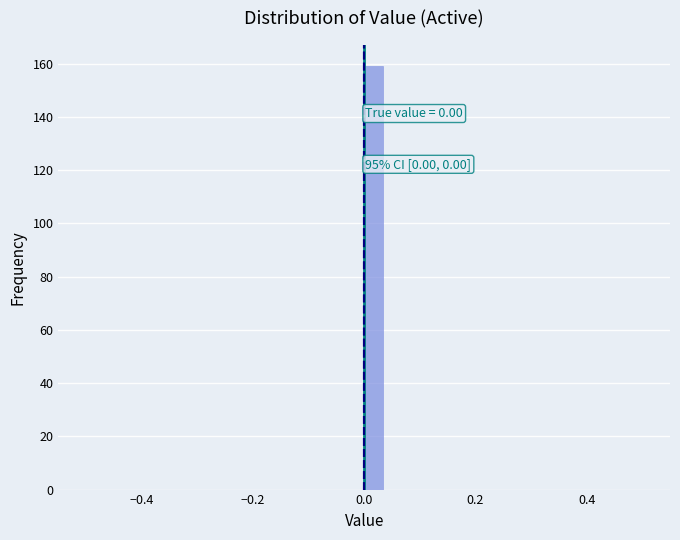

Around what value on the x-axis is the tallest bar? Give the approximate position of its centre, as read against the axis.

0.02